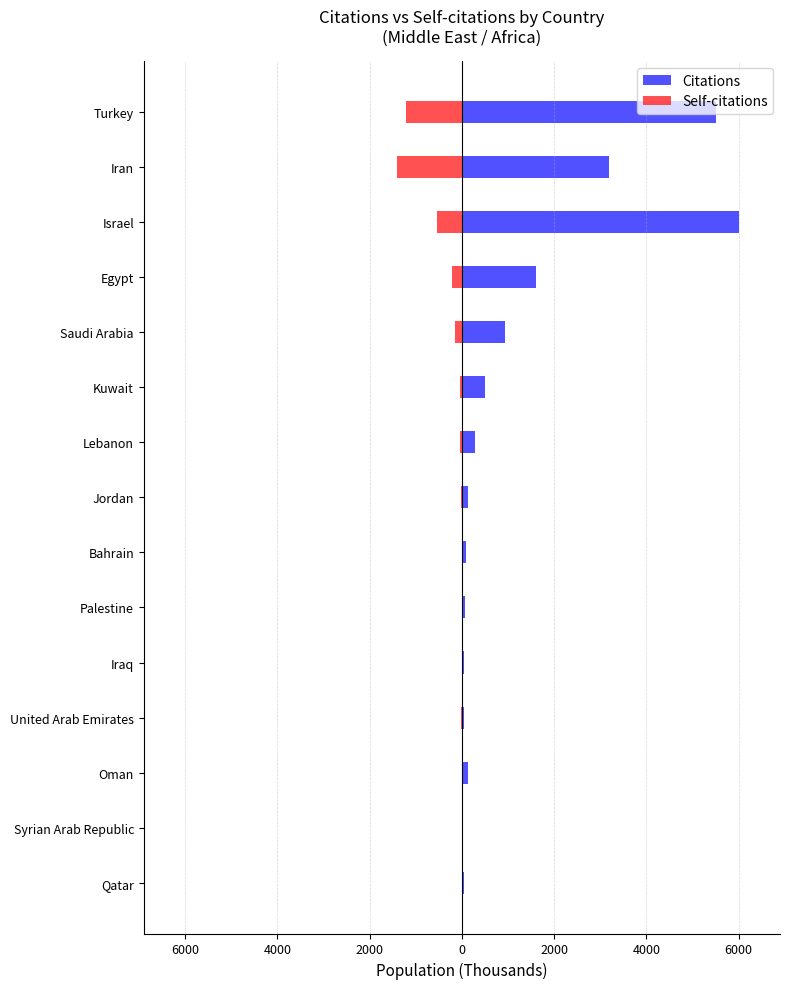

Is it true that Citations equals 2314 at Turkey?

False